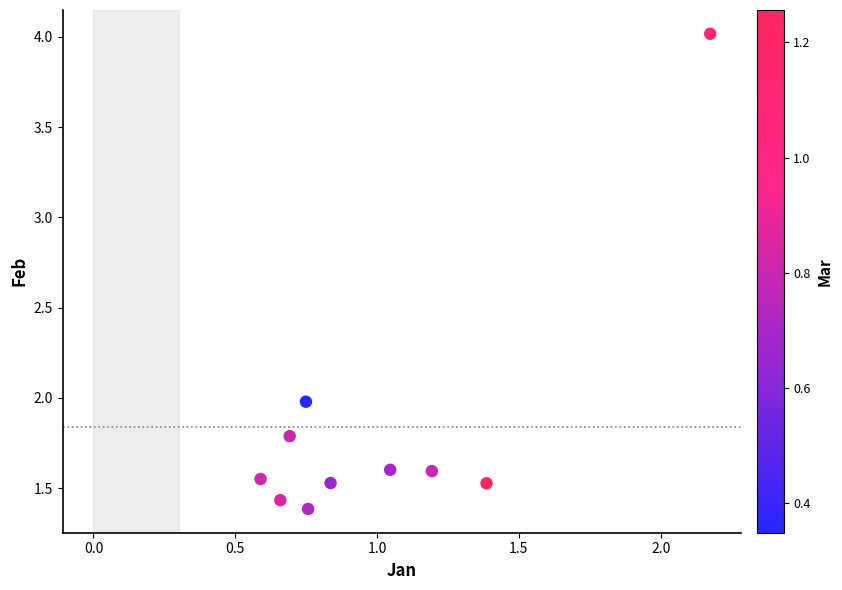

What is the average Y value?

1.8